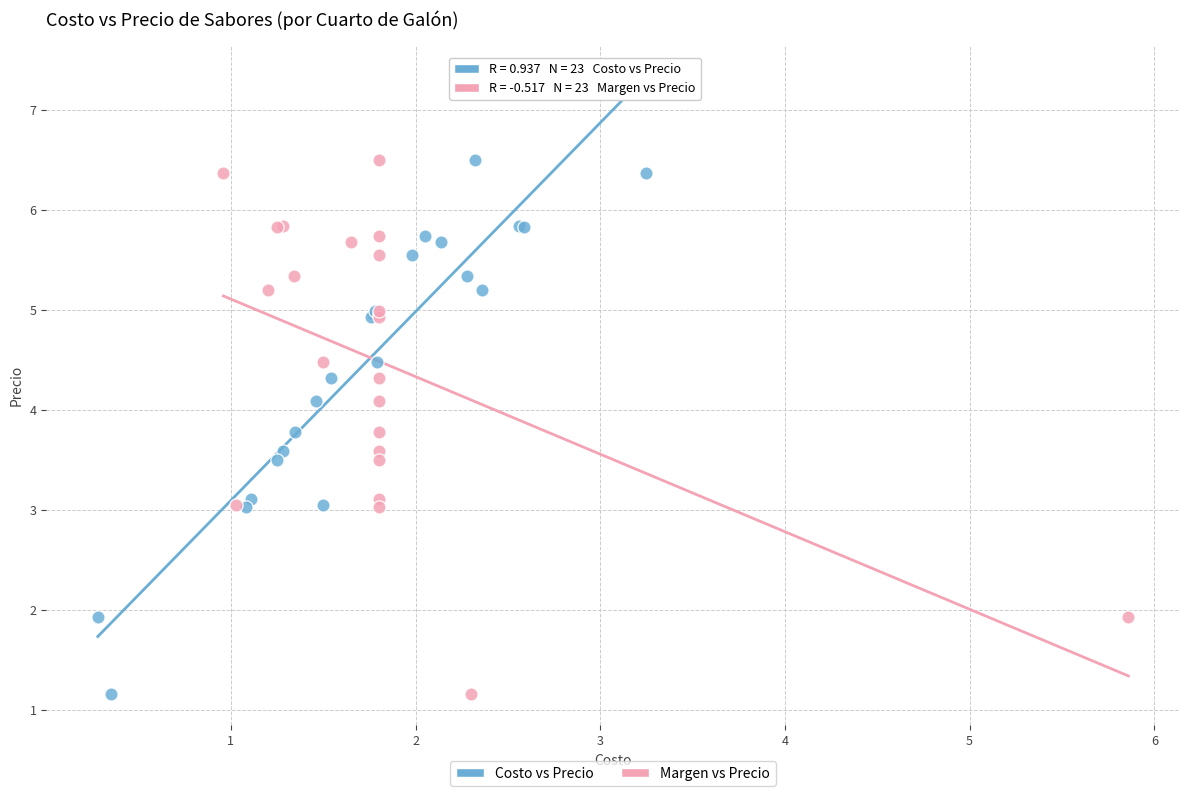

What are all the series names shown in the legend?

Costo vs Precio, Margen vs Precio